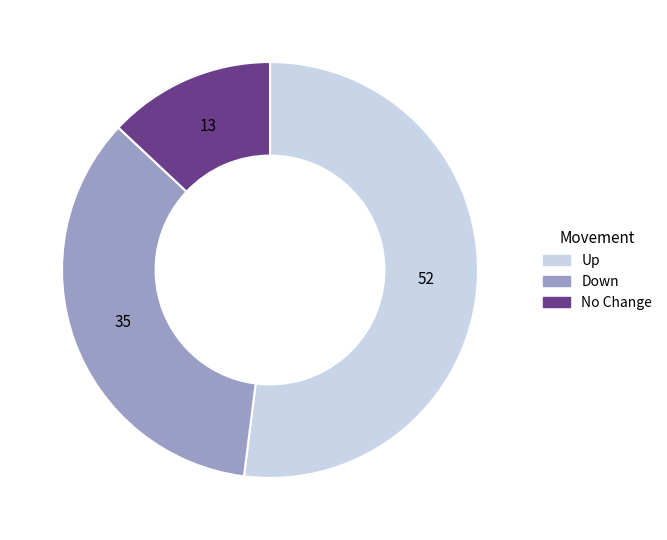

Is there a majority slice in this chart?

Yes